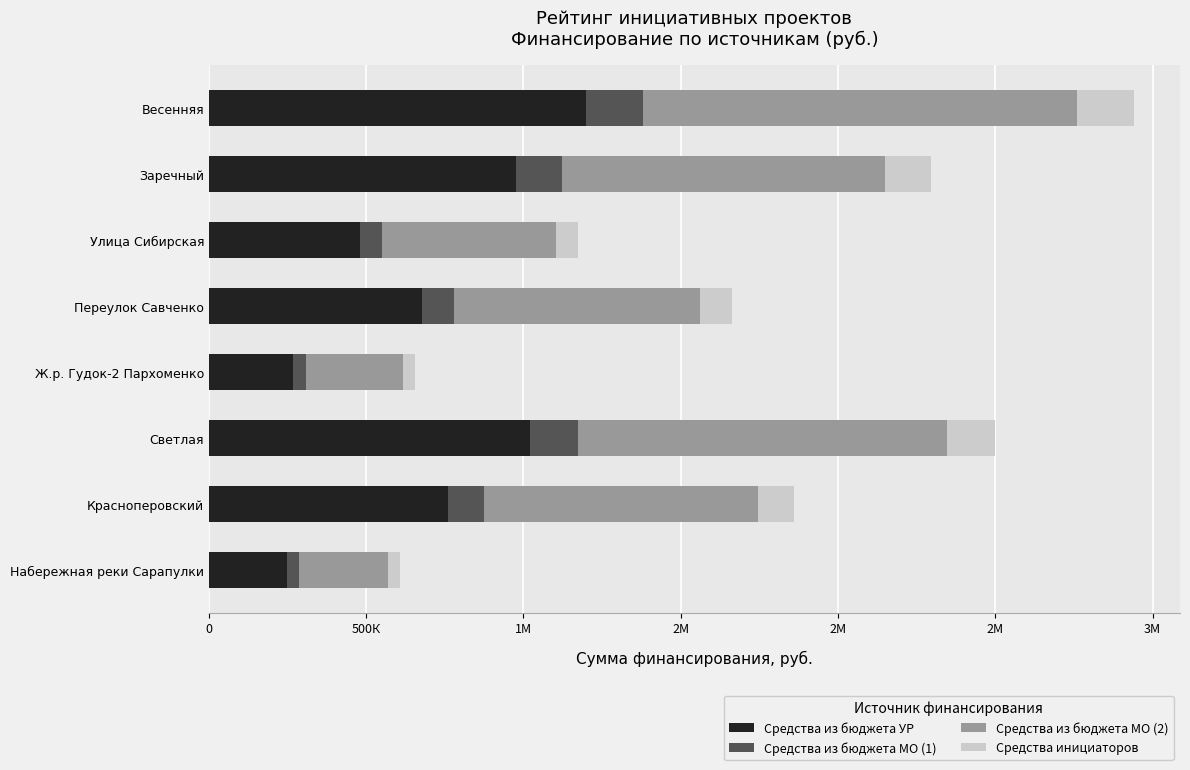

Which series has the largest total across all categories?

Средства из бюджета МО (2)